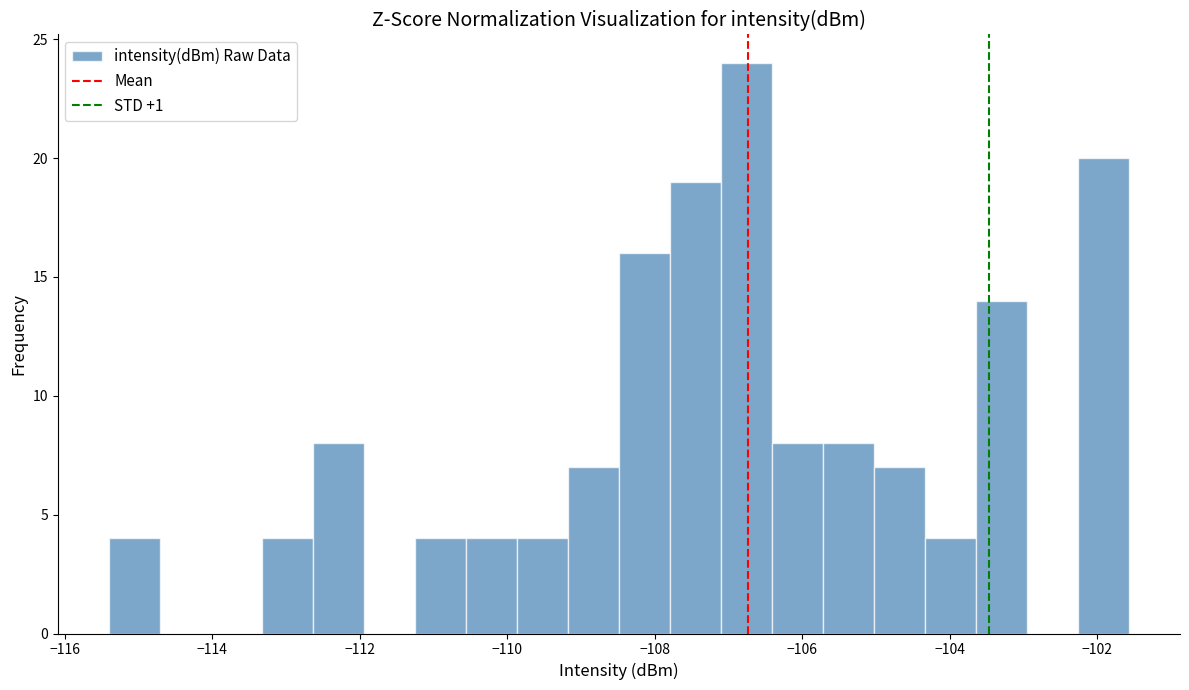

Around what value on the x-axis is the tallest bar? Give the approximate position of its centre, as read against the axis.

-106.8